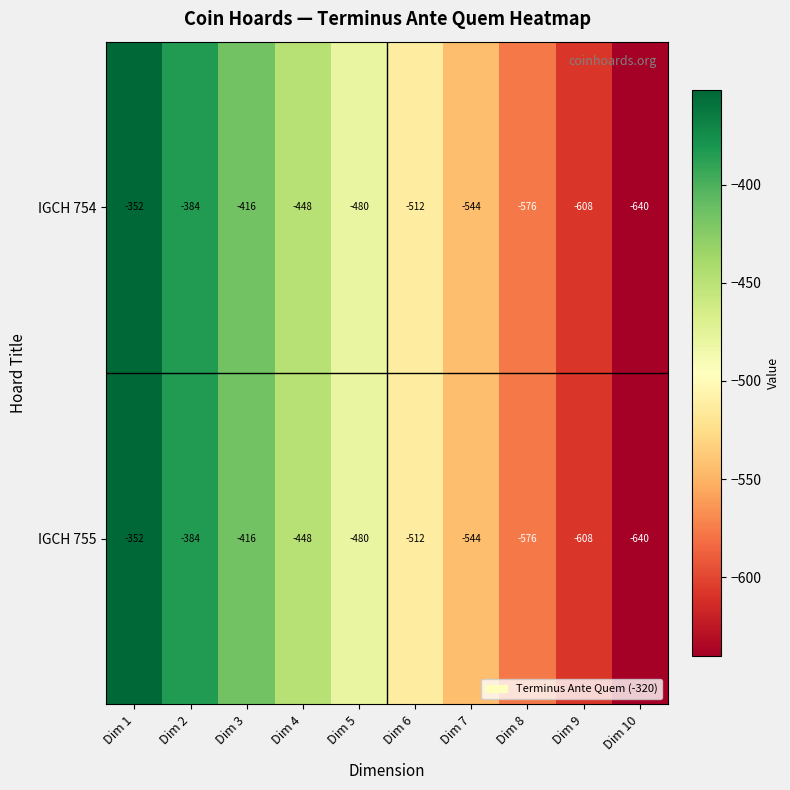

What is the total value across all series at Dim 9?

-1216